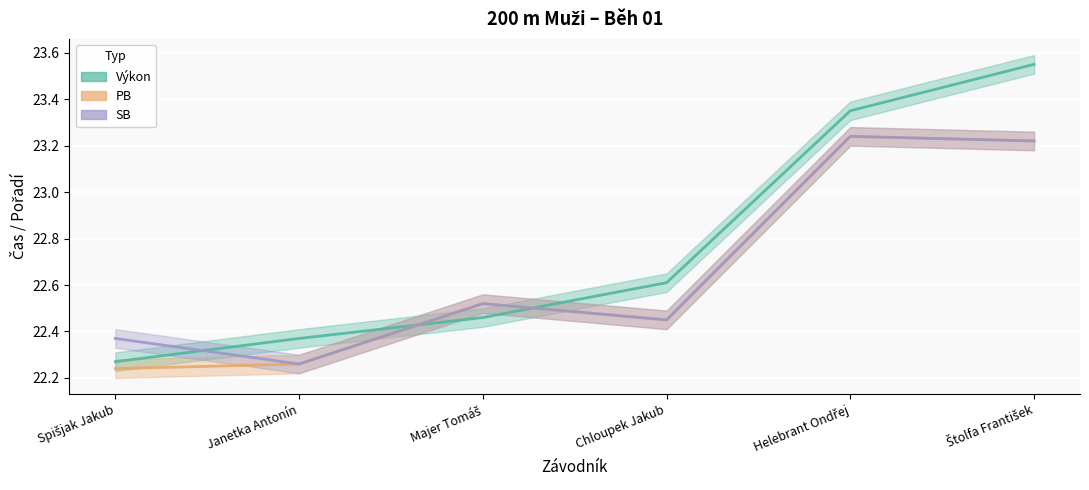

Which has a higher value, Majer Tomáš or Helebrant Ondřej?

Helebrant Ondřej